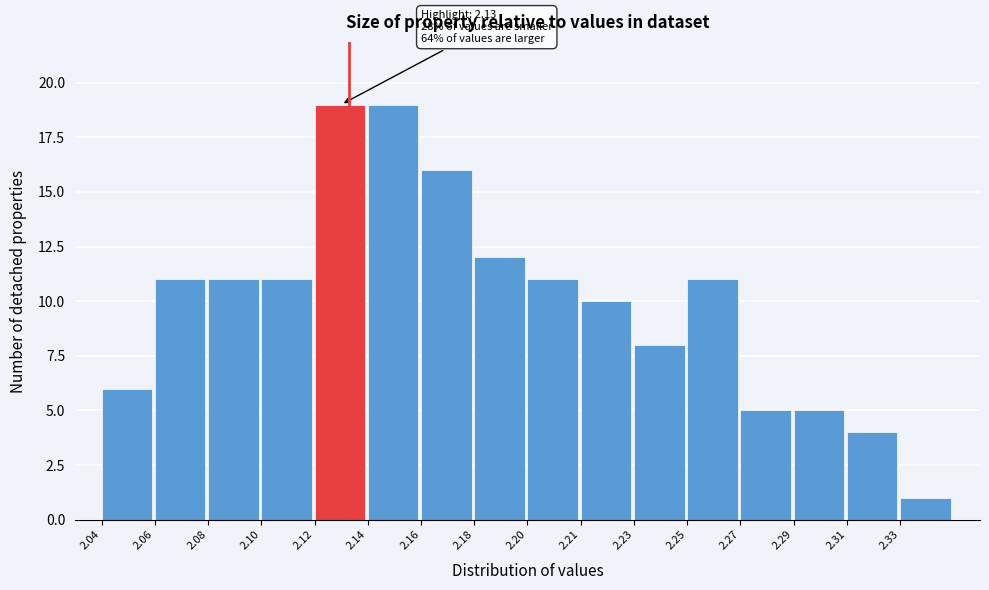

Reading left to right, extract all data points from this chart.

6	11	11	11	19	19	16	12	11	10	8	11	5	5	4	1